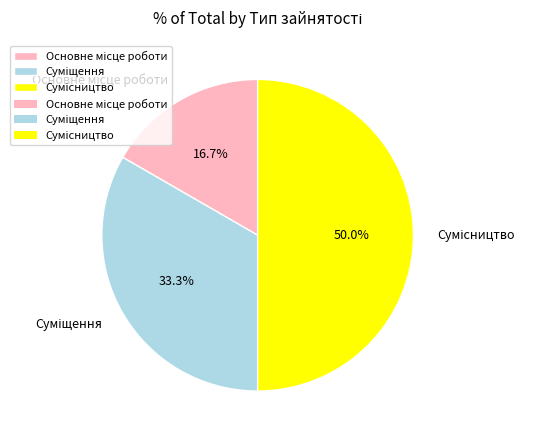

The Суміщення slice represents 23% of the pie. True or false?

False